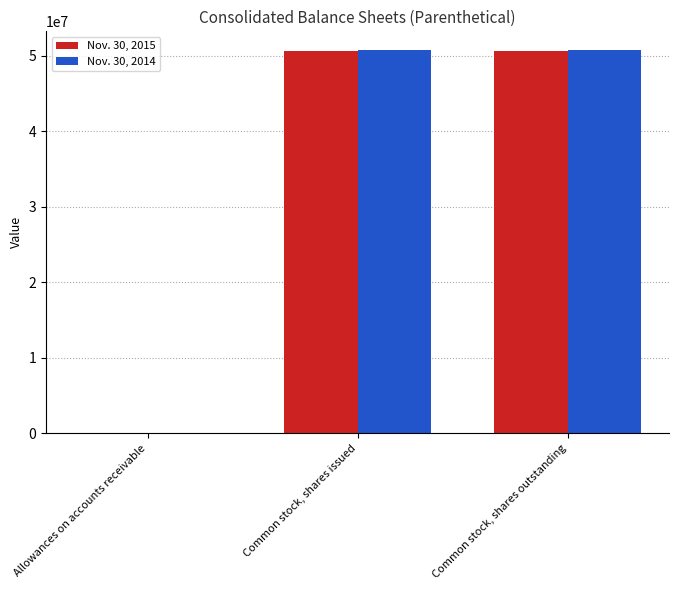

Reading left to right, transcribe all the data shown in this chart.

Nov. 30, 2015: 2193	50579539	50579539
Nov. 30, 2014: 2592	50676769	50676769